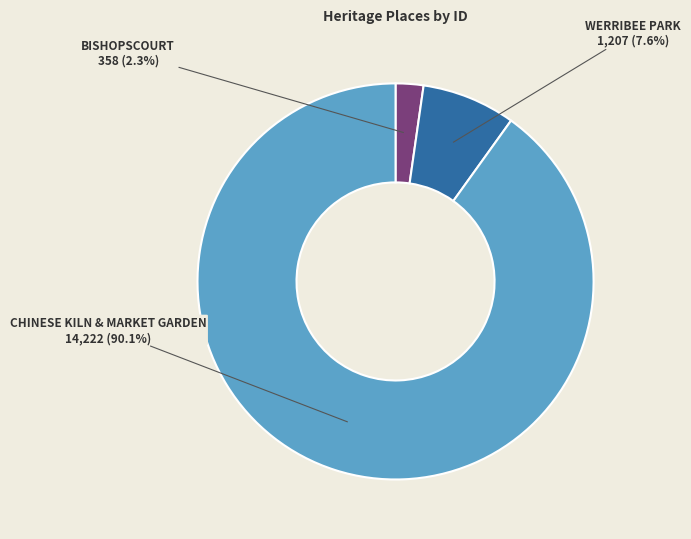

To the nearest percent, what is the combined percentage of WERRIBEE PARK and BISHOPSCOURT?

10%